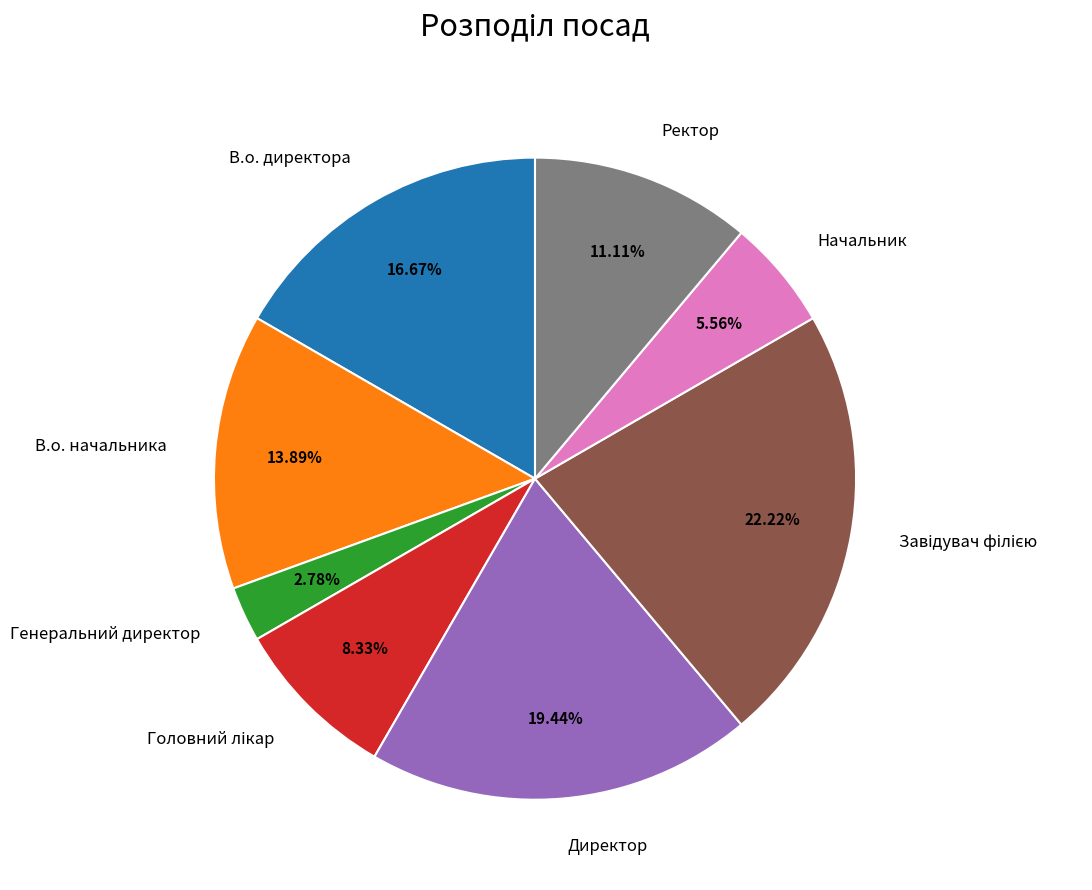

Does any single category account for the majority?

No